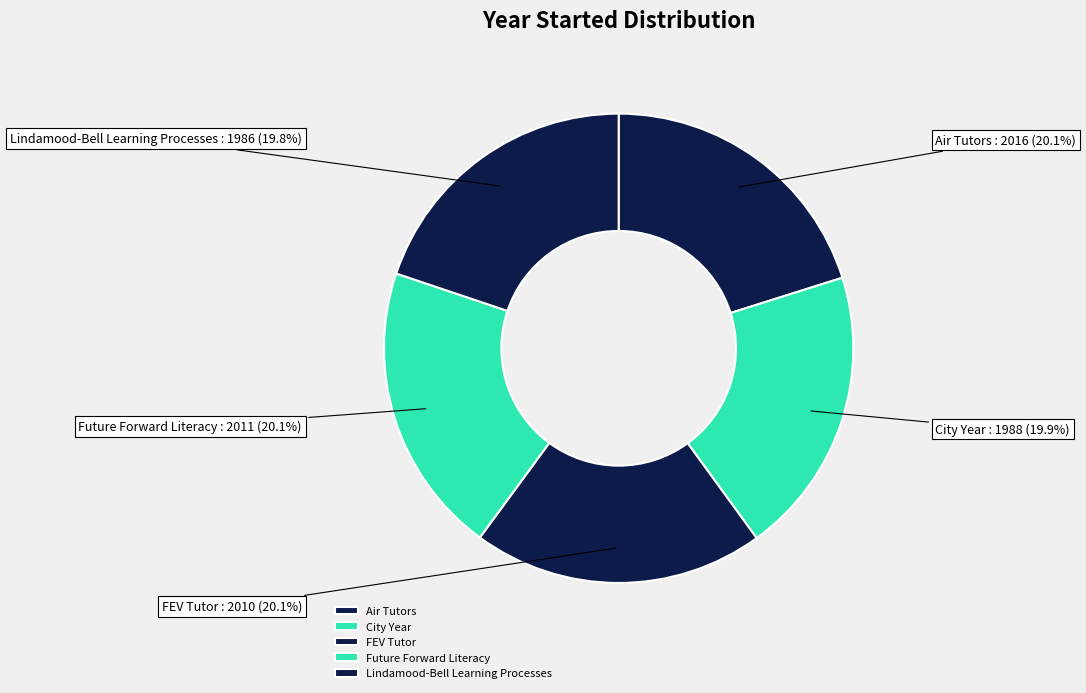

Does City Year represent more than half of the total?

No